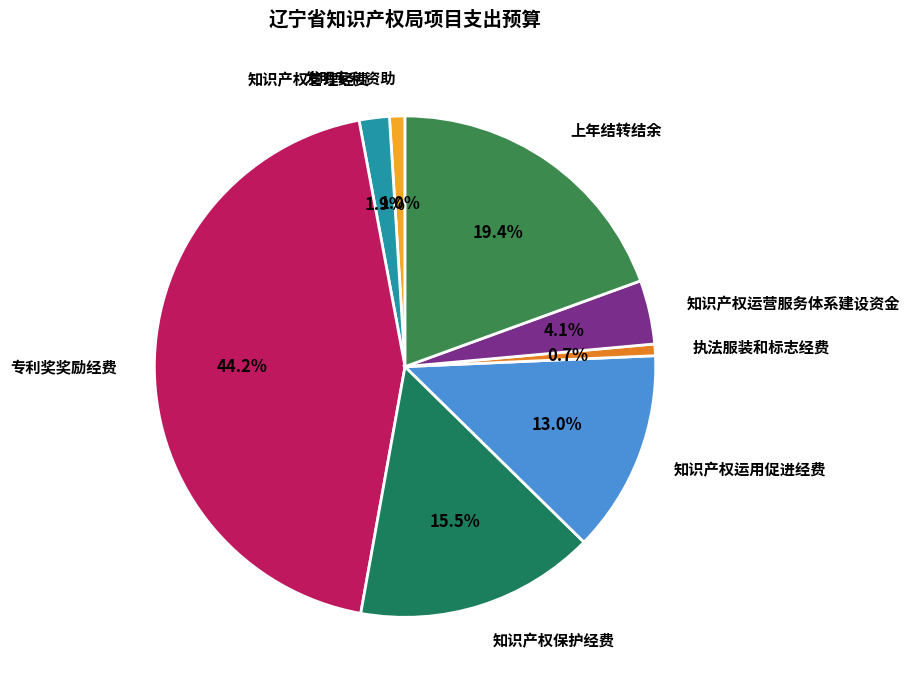

What percentage is the 知识产权管理经费 slice, to the nearest percent?

2%